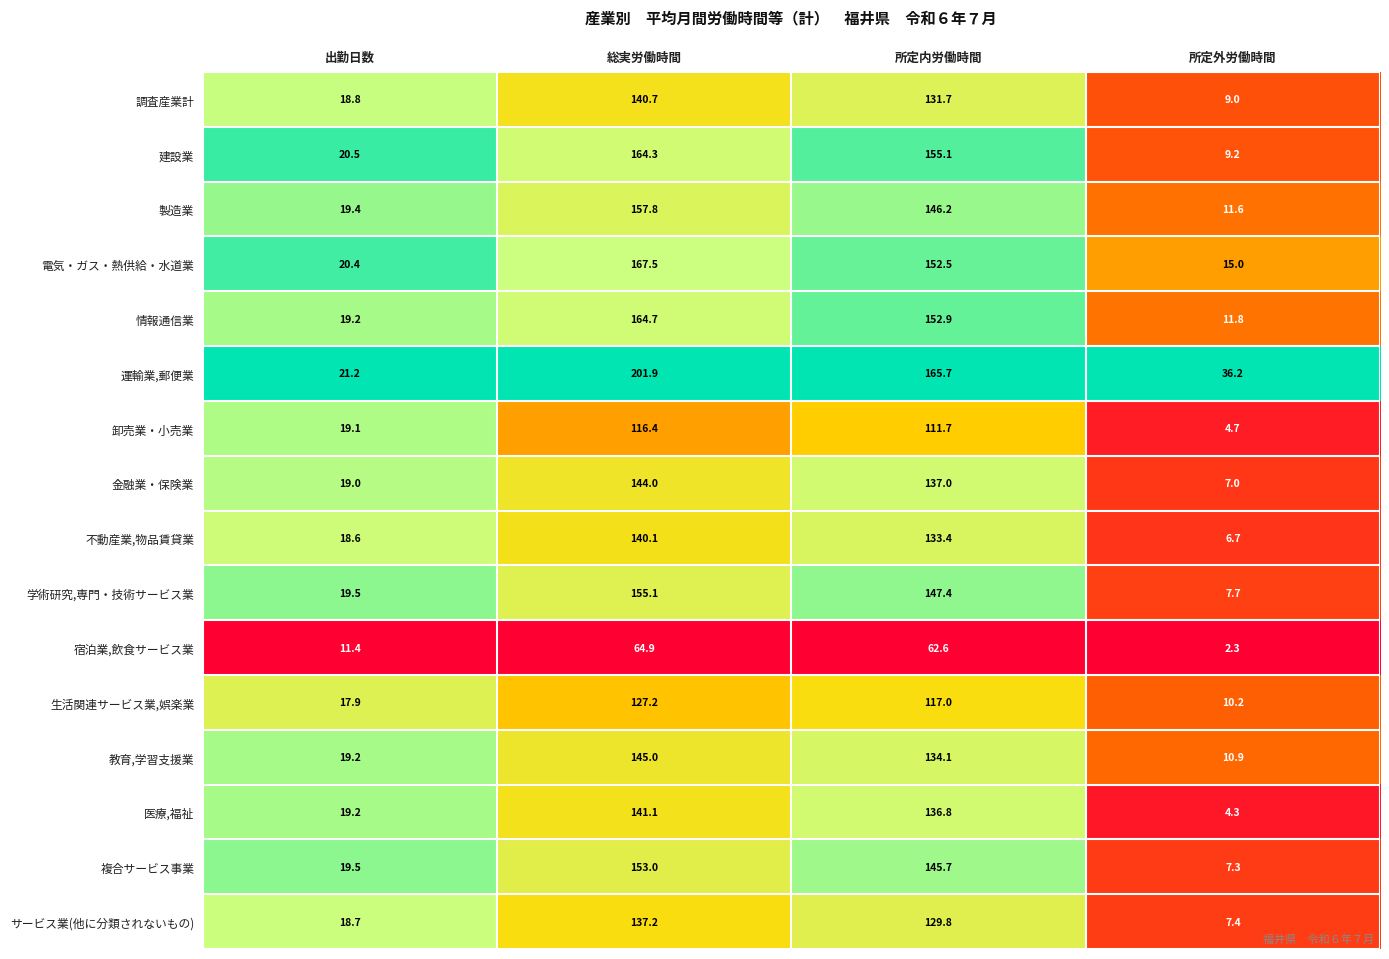

Where is 生活関連サービス業,娯楽業 nearest to the value 68?

所定内労働時間